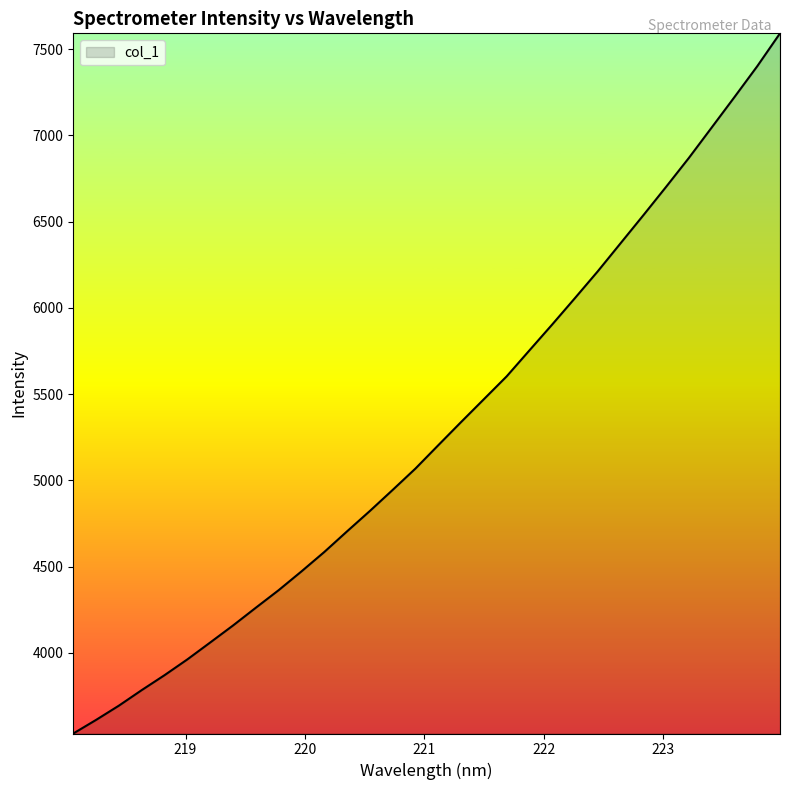

What is the minimum value shown in the chart?

3531.4